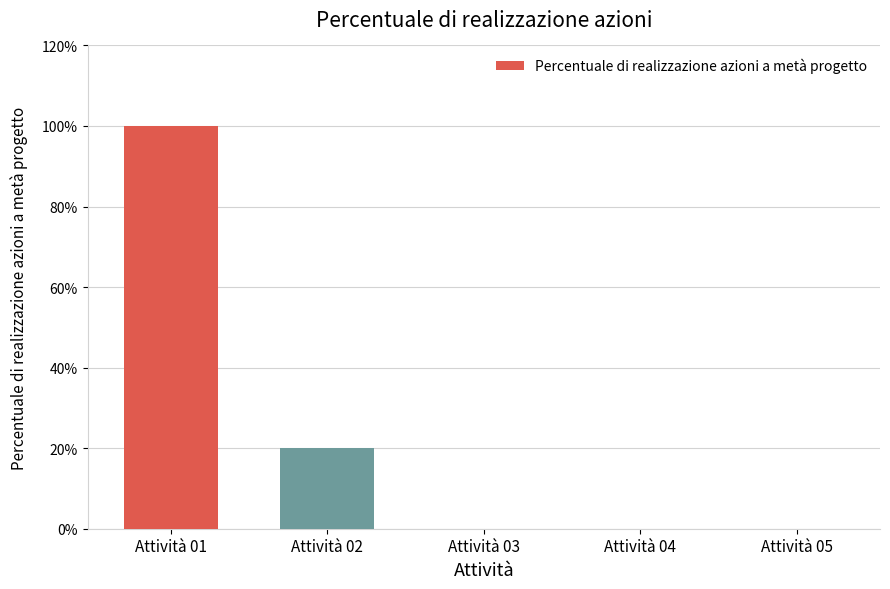

Are the bars horizontal?

No